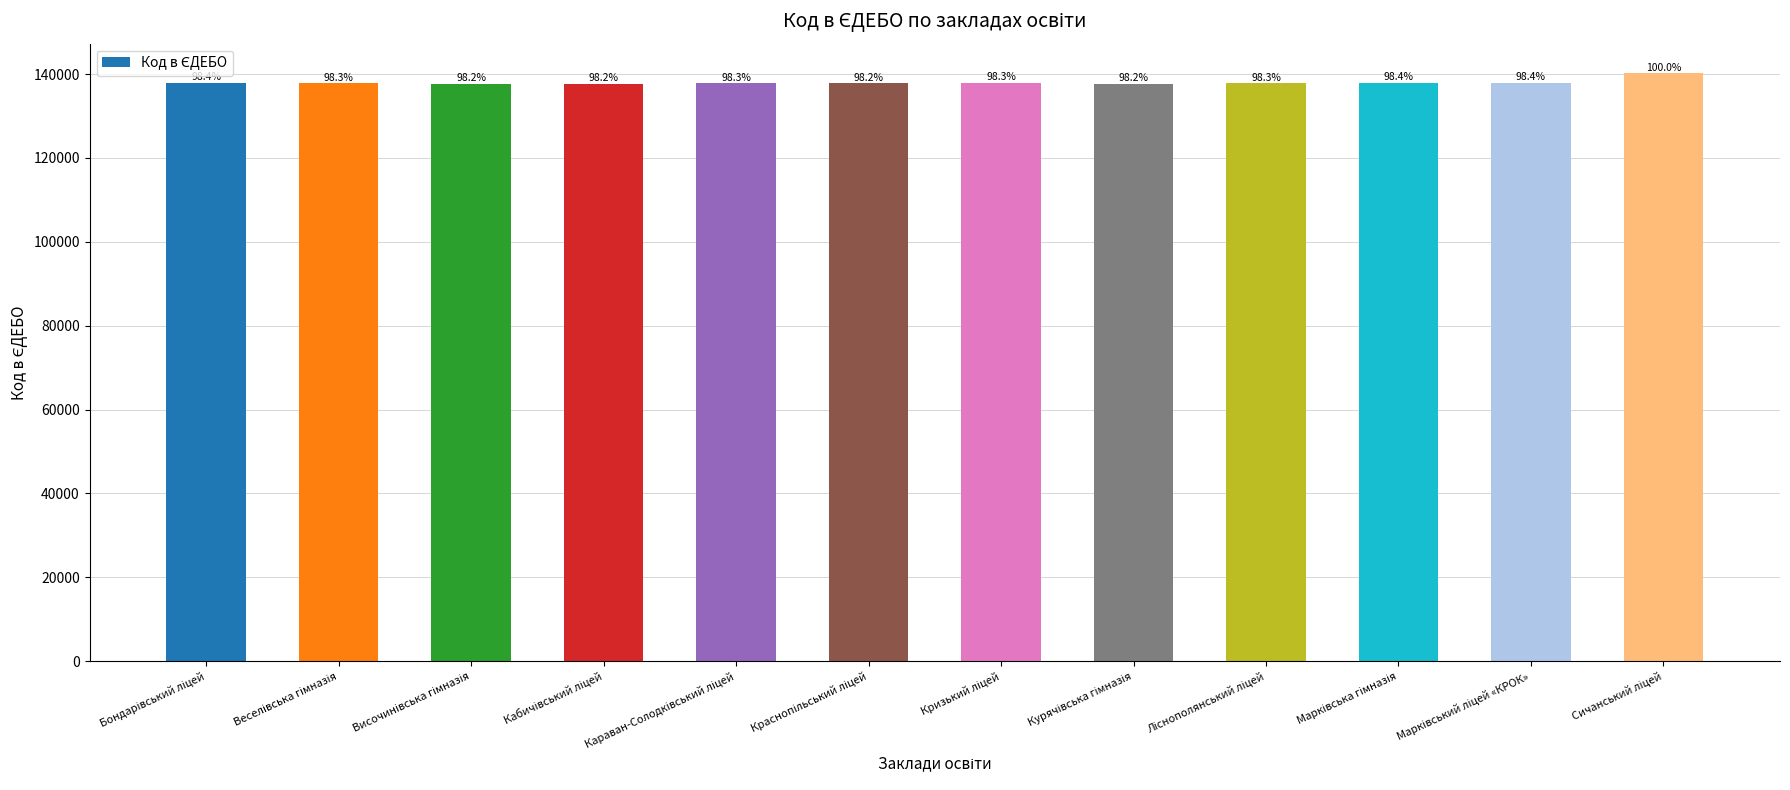

Reading left to right, transcribe all the data shown in this chart.

Бондарівський ліцей=137937	Веселівська гімназія=137781	Височинівська гімназія=137655	Кабичівський ліцей=137666	Караван-Солодківський ліцей=137795	Краснопільський ліцей=137746	Кризький ліцей=137896	Курячівська гімназія=137672	Ліснополянський ліцей=137777	Марківська гімназія=137940	Марківський ліцей «КРОК»=137947	Сичанський ліцей=140229